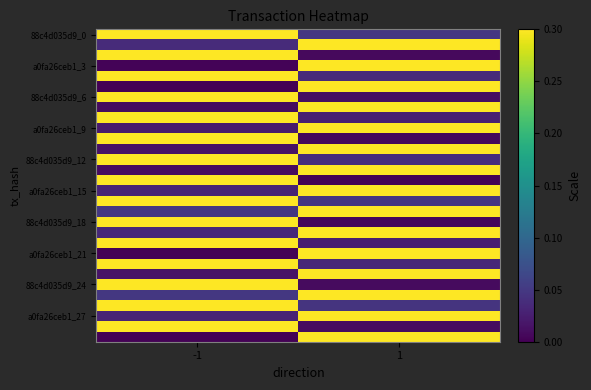

How many distinct data groups are displayed?

30